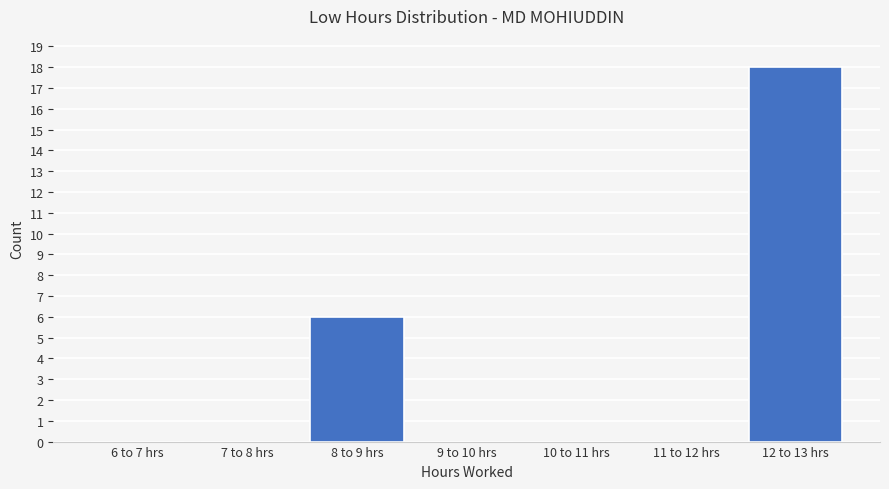

Reading left to right, list all the values displayed in this chart.

6 to 7 hrs=0	7 to 8 hrs=0	8 to 9 hrs=6	9 to 10 hrs=0	10 to 11 hrs=0	11 to 12 hrs=0	12 to 13 hrs=18